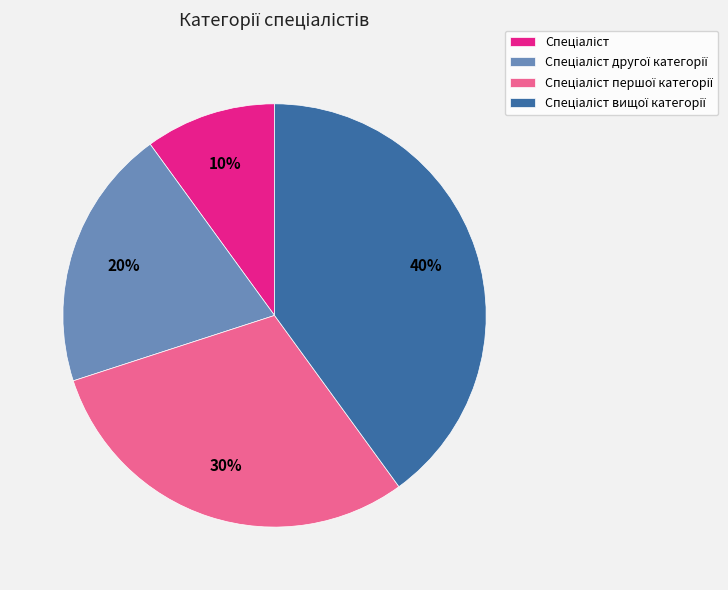

Does any single category account for the majority?

No